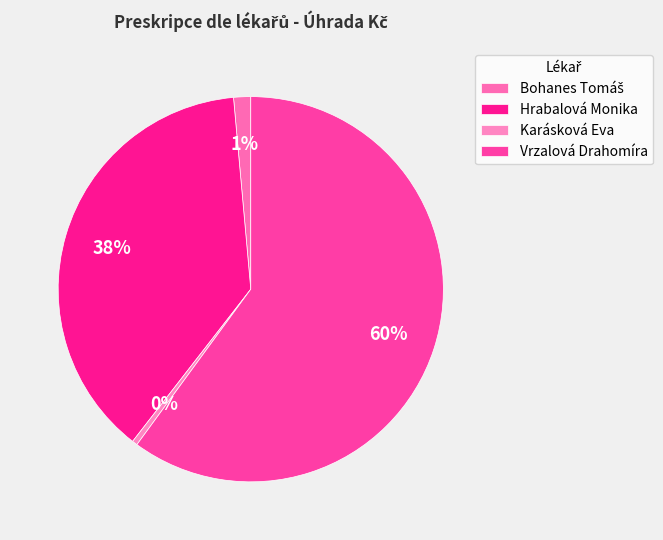

How many segments does this pie chart have?

4